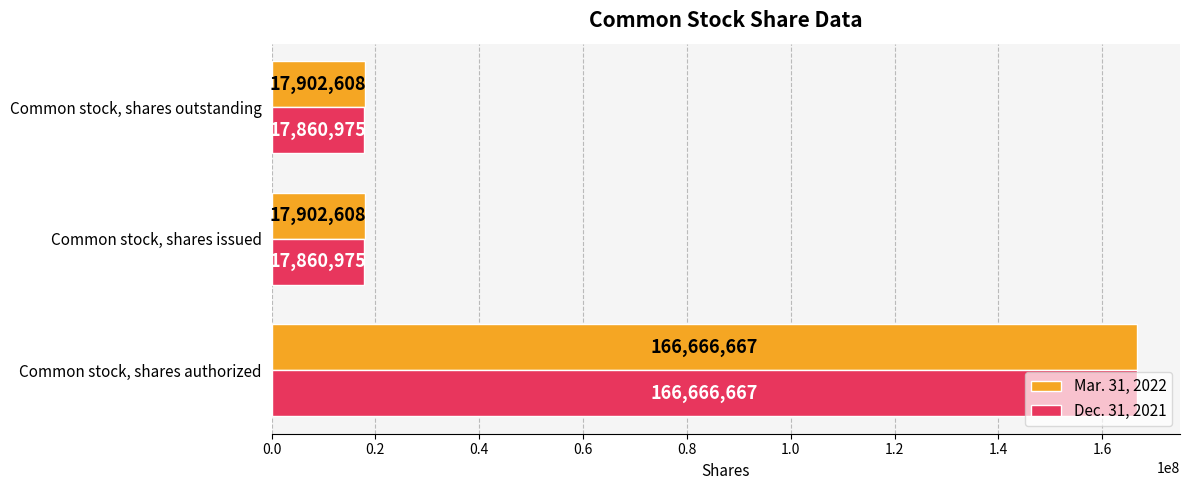

Which series has the widest spread of values?

Dec. 31, 2021